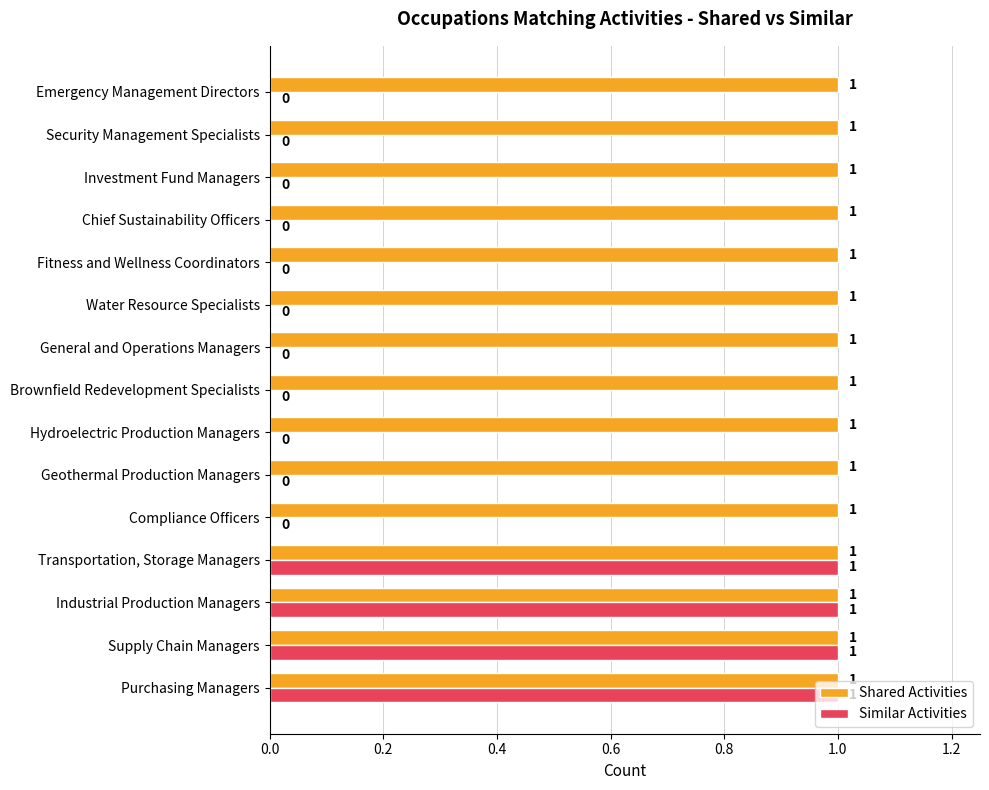

How many Similar Activities values are between 0 and 1?

15